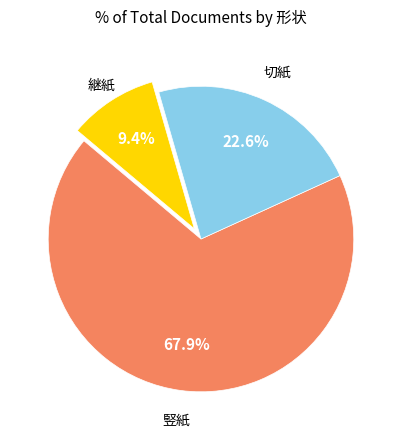

Does any single category account for the majority?

Yes